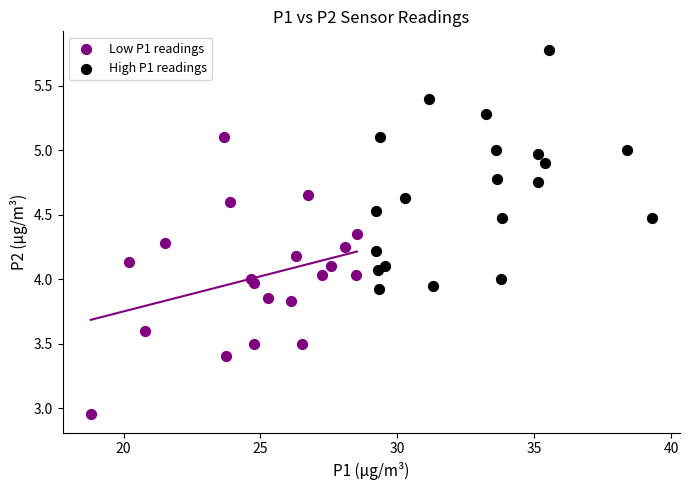

Which series contains the lowest Y value?

Low P1 readings